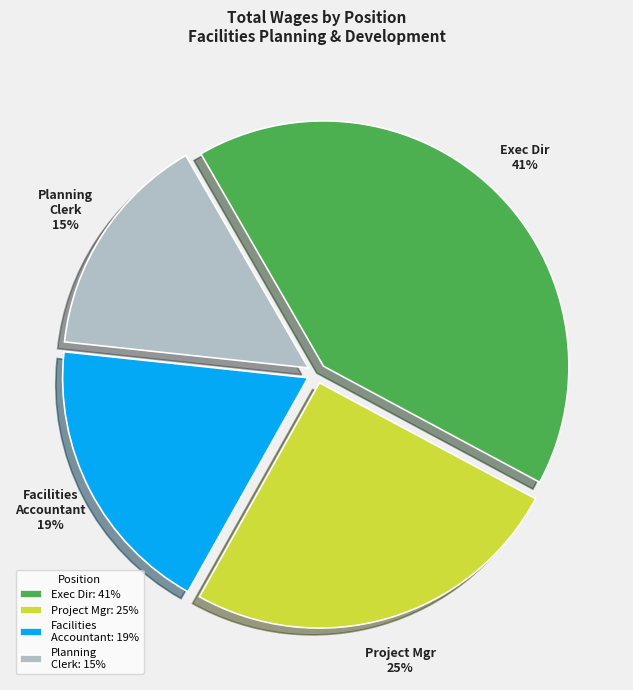

How many segments does this pie chart have?

4